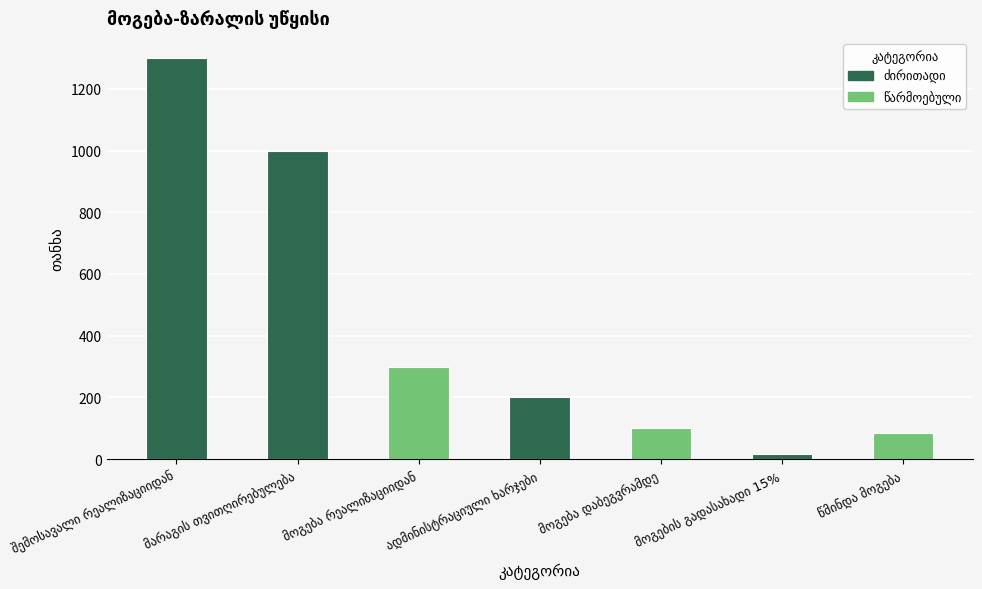

How many values are below 200?

3